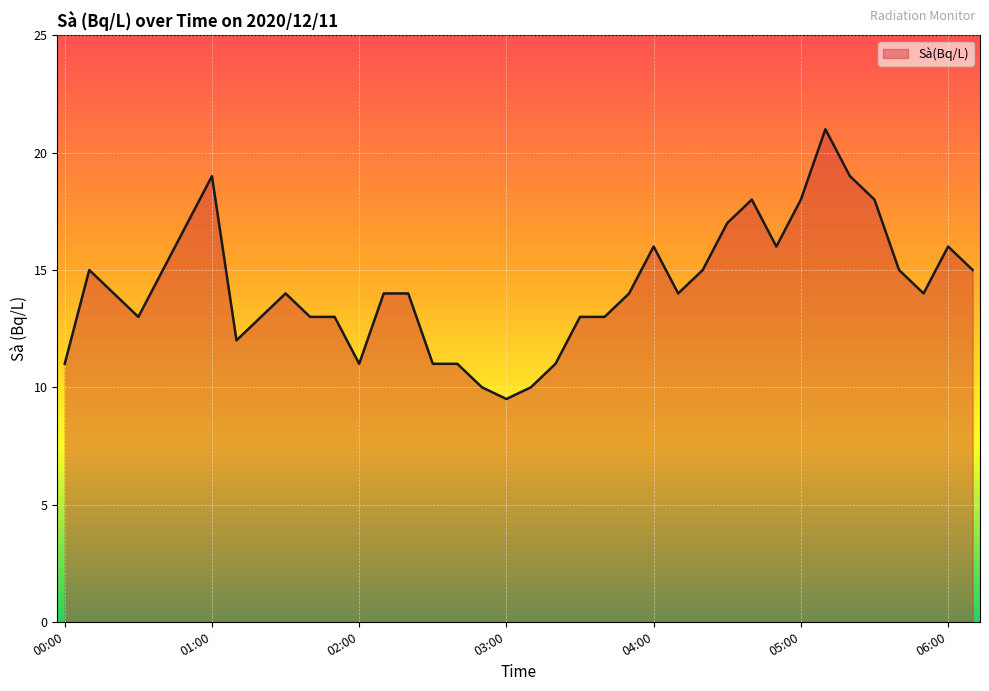

What is the smallest value displayed?

9.5